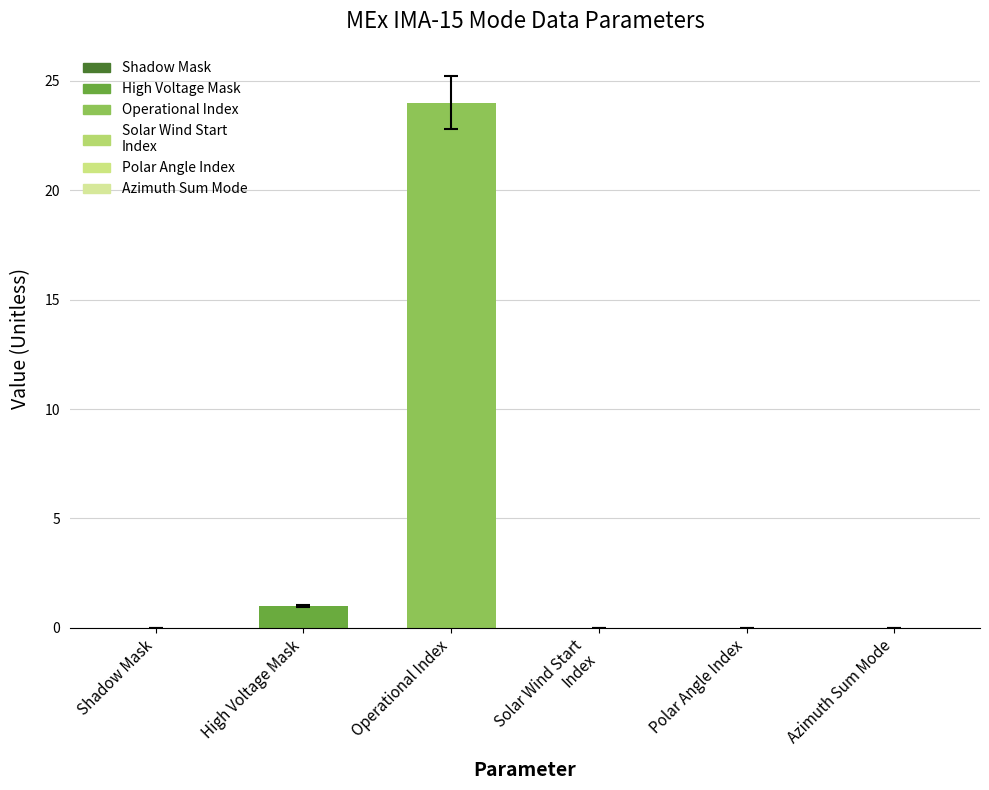

Reading right to left, extract all data points from this chart.

0	0	0	24	1	0